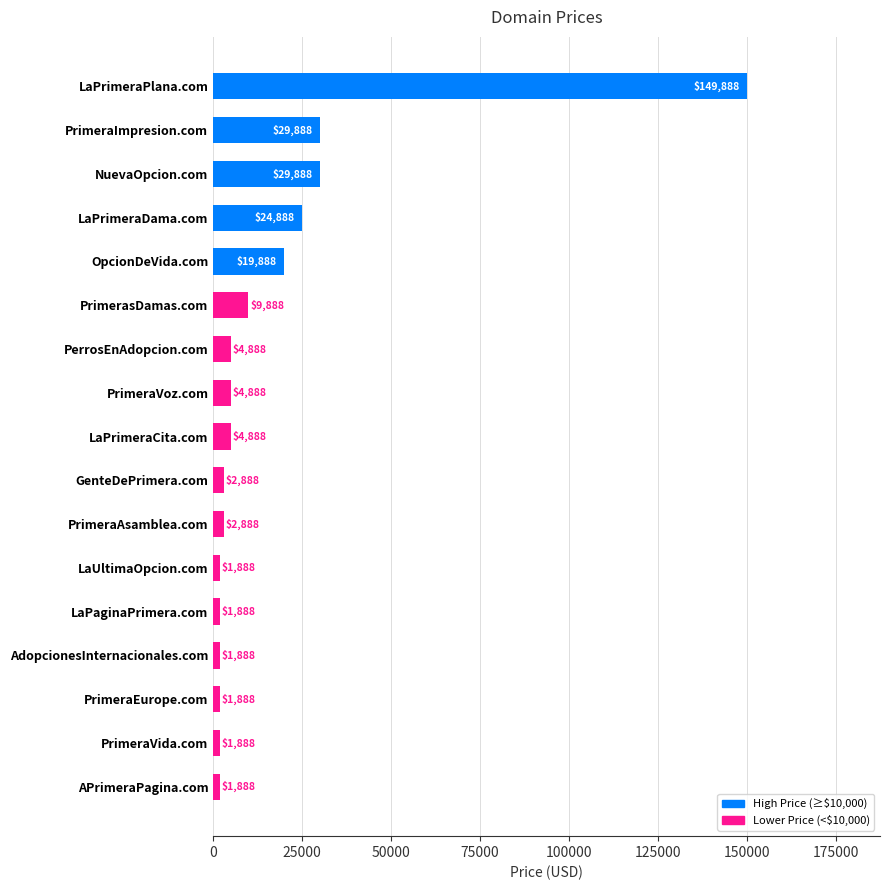

What is the approximate value at PerrosEnAdopcion.com?

4888